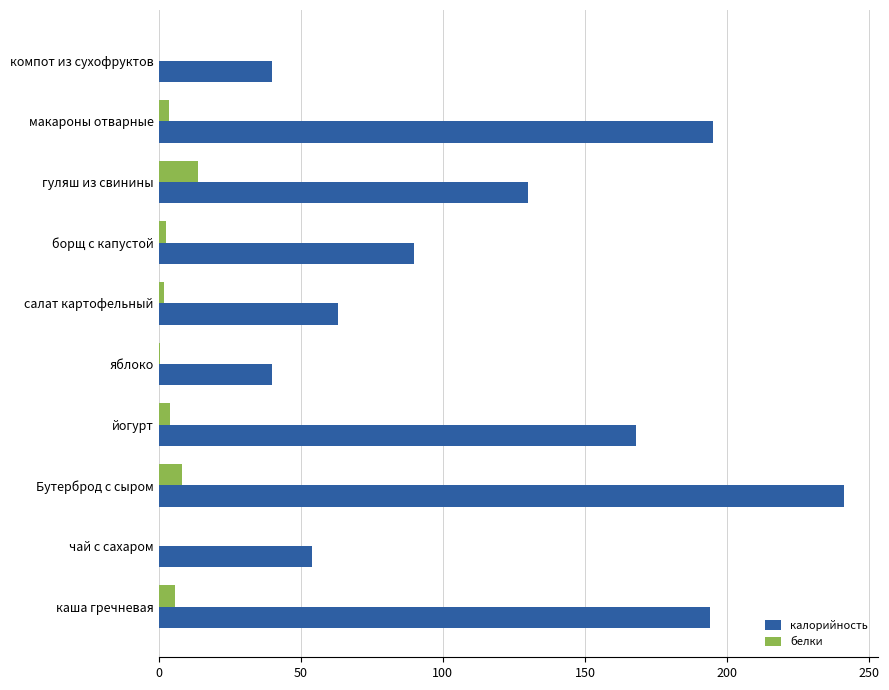

What is the sum of all белки values?

40.6